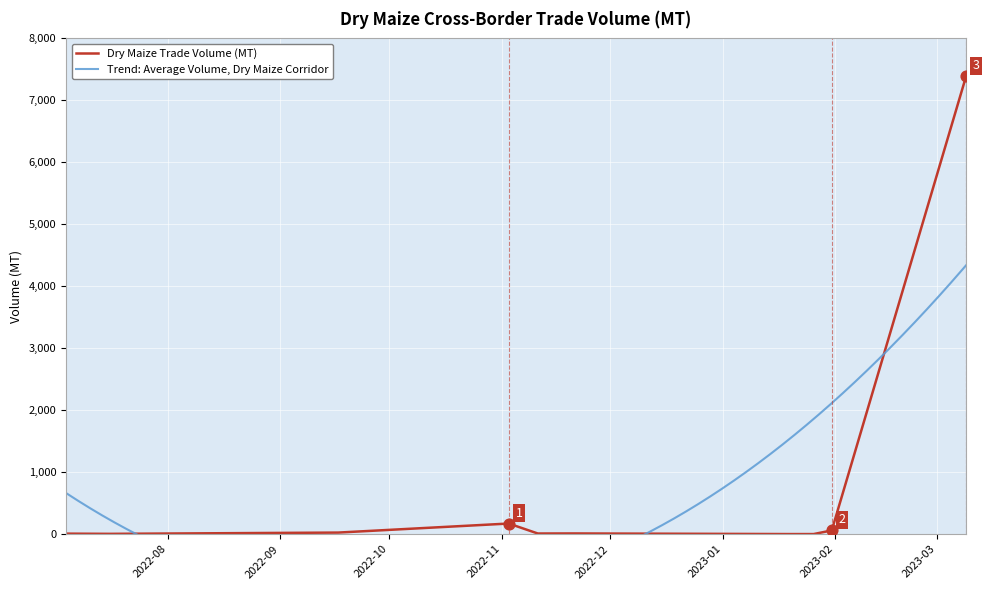

Which has a higher value, 2022-09-17 or 2023-01-26?

2022-09-17